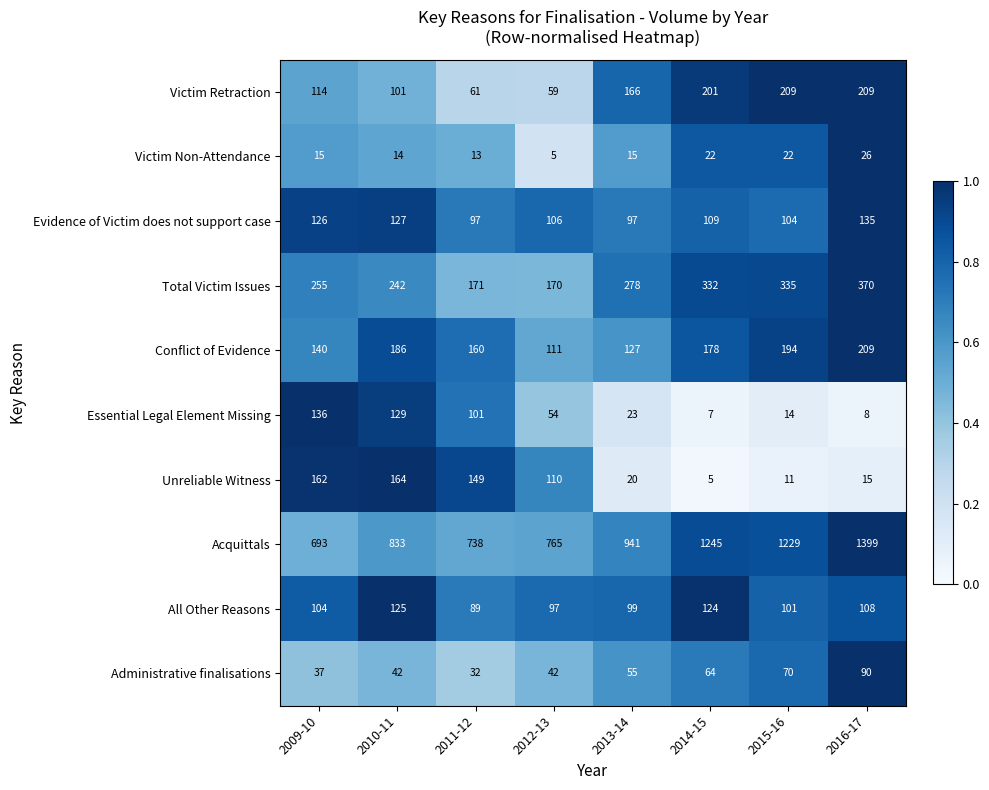

Count the number of categories in the chart.

8